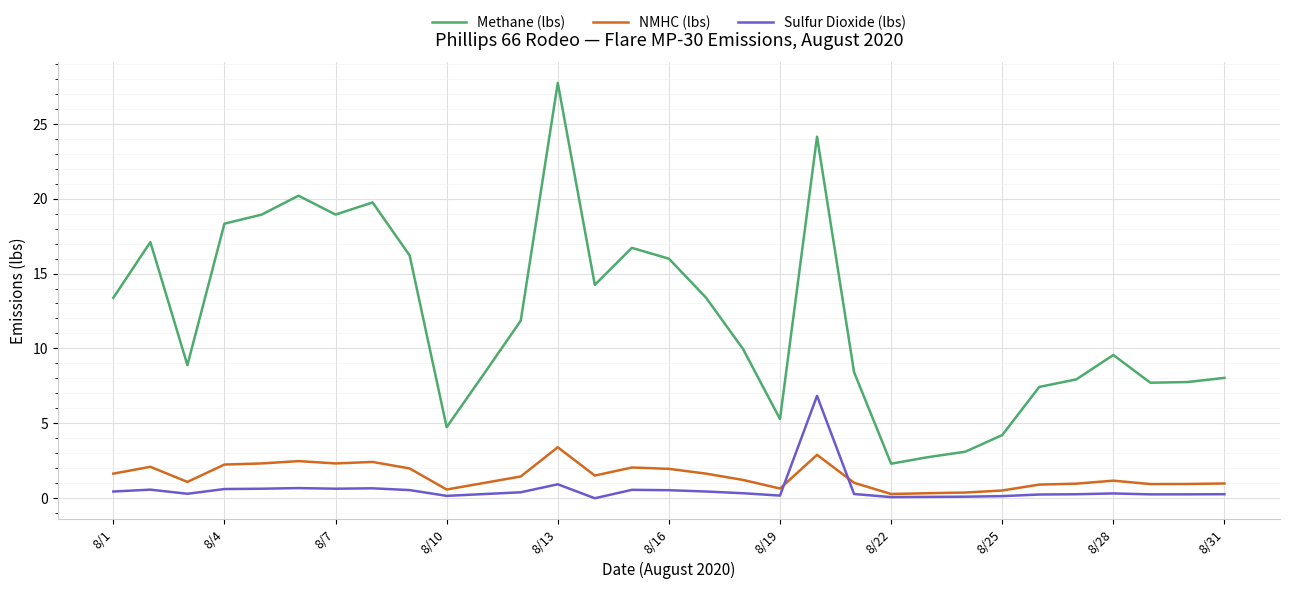

Which series has the widest spread of values?

Methane (lbs)